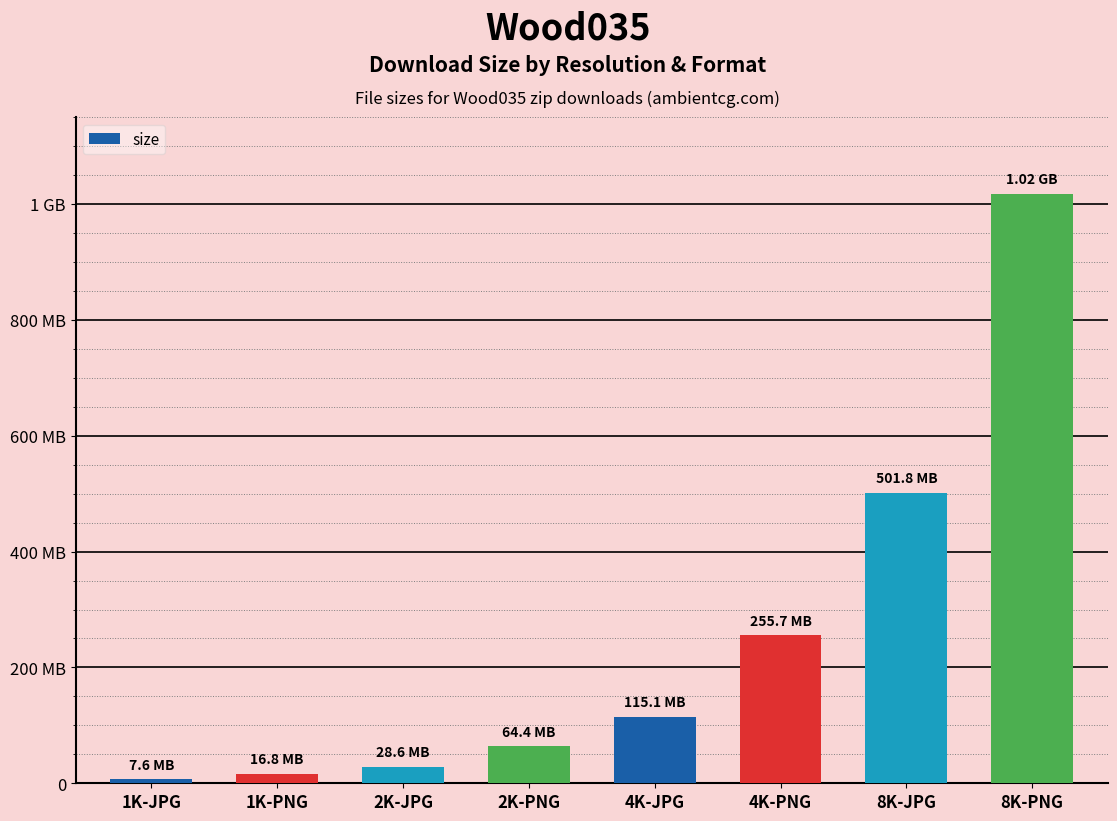

What is the sum of all values?

2008156630